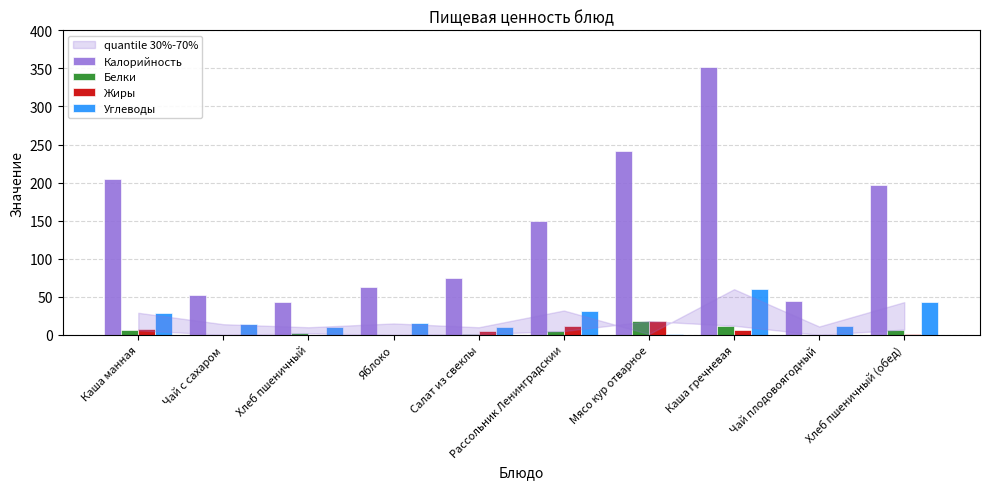

What is the sum of all Углеводы values?

225.0